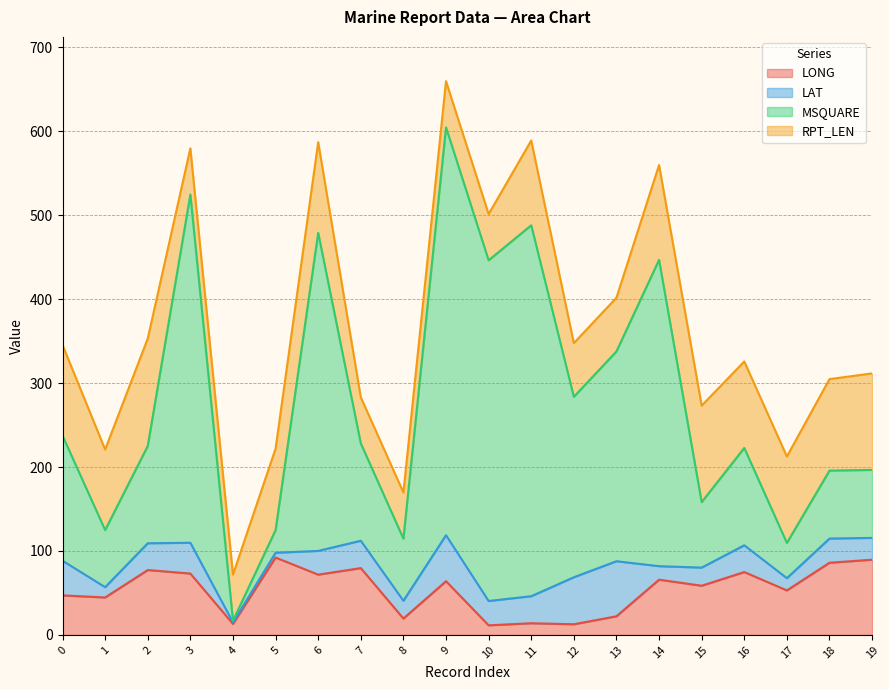

How many lines are shown in the chart?

4